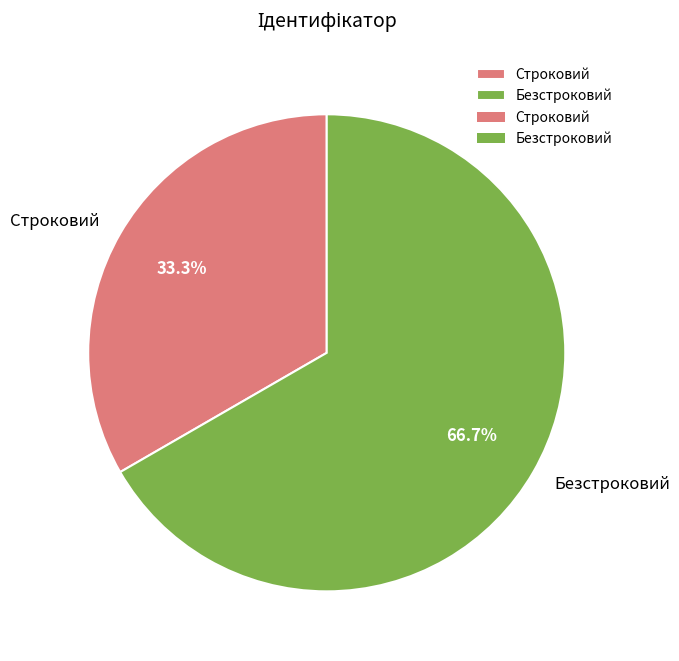

To the nearest percent, what is the difference between the largest and smallest slice percentages?

33%